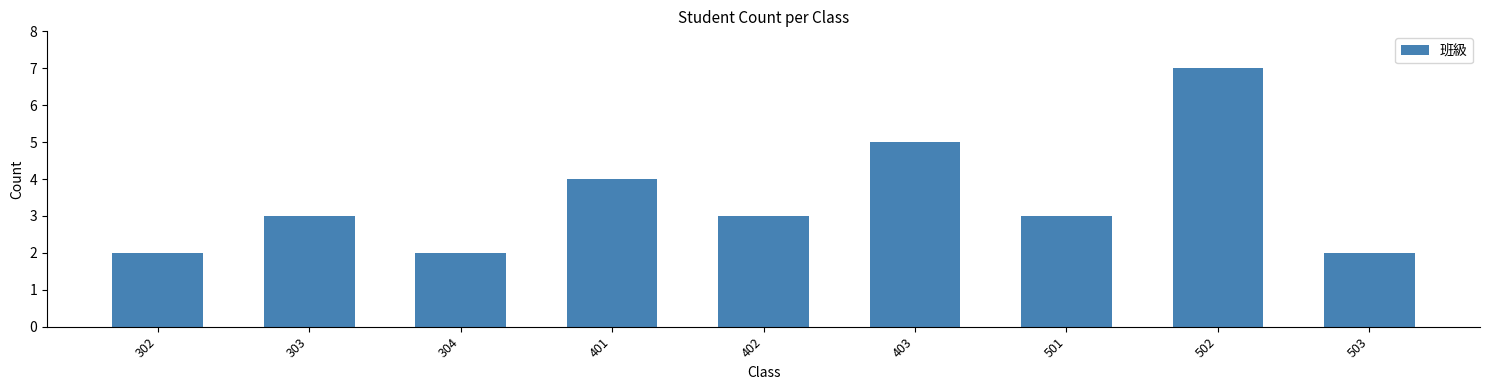

Reading right to left, extract all data points from this chart.

2	7	3	5	3	4	2	3	2